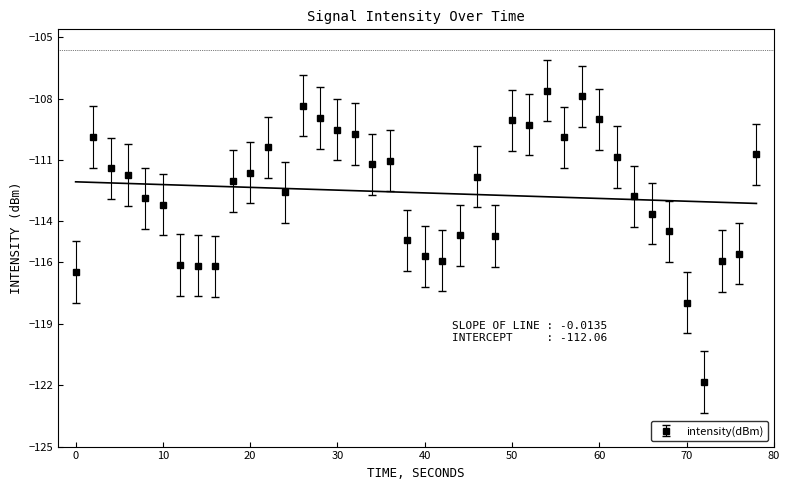

How many interior local peaks (higher than both neighbors) does the data have?

8